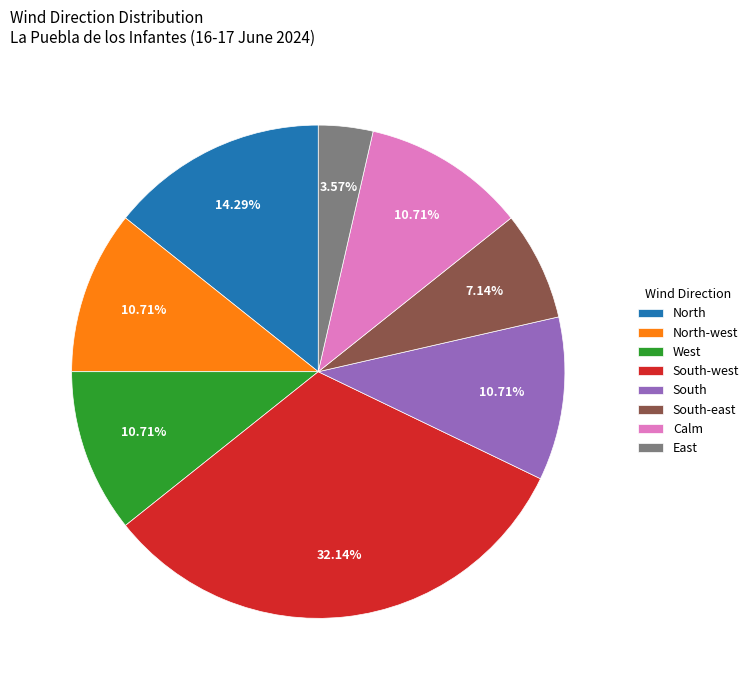

Does any single category account for the majority?

No